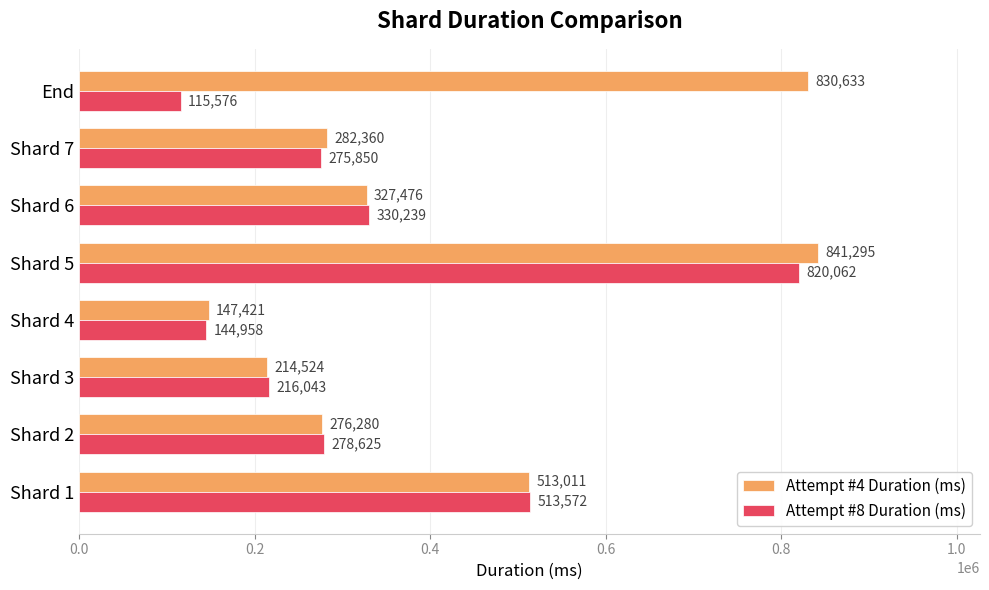

Count the number of data series in this chart.

2